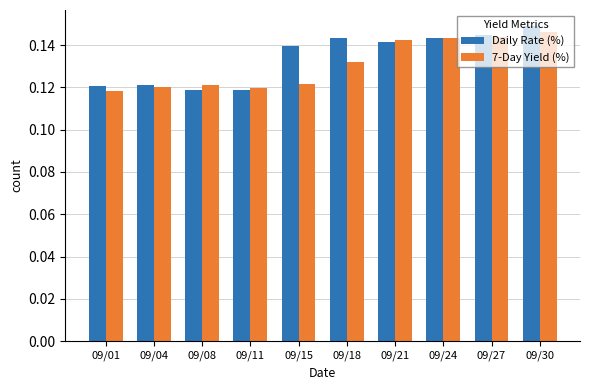

Which series has the widest spread of values?

Daily Rate (%)